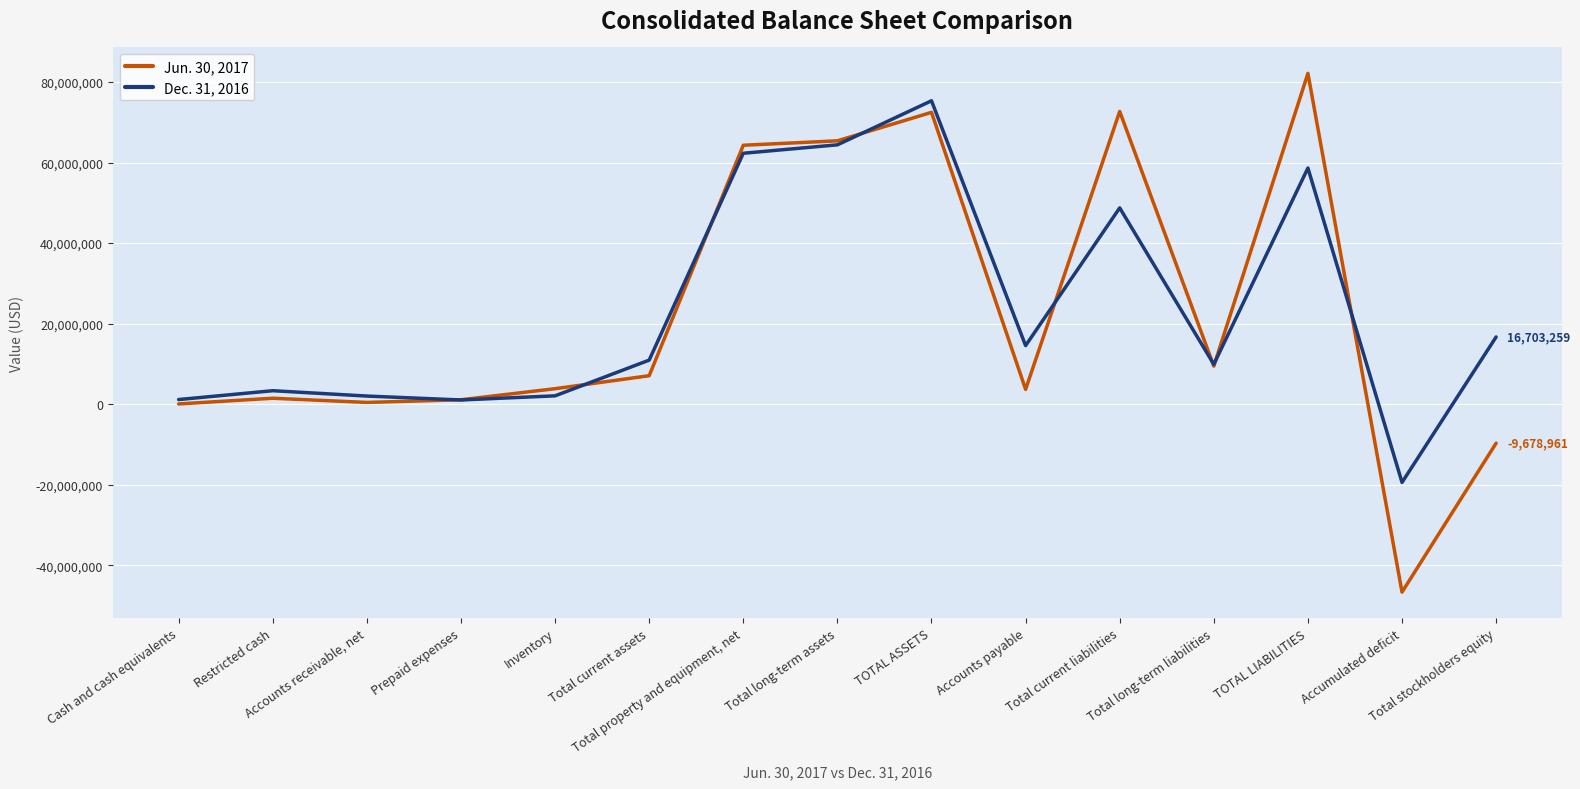

Which series ends up on top after the final intersection of Jun. 30, 2017 and Dec. 31, 2016?

Dec. 31, 2016